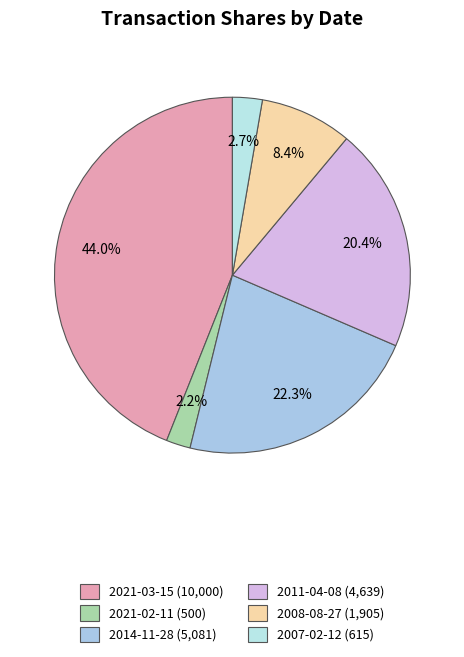

To the nearest percent, what is the difference between the largest and smallest slice percentages?

42%